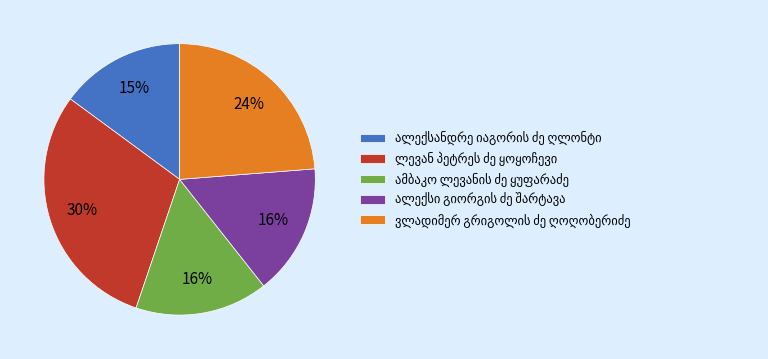

To the nearest percent, what is the average slice percentage?

20%